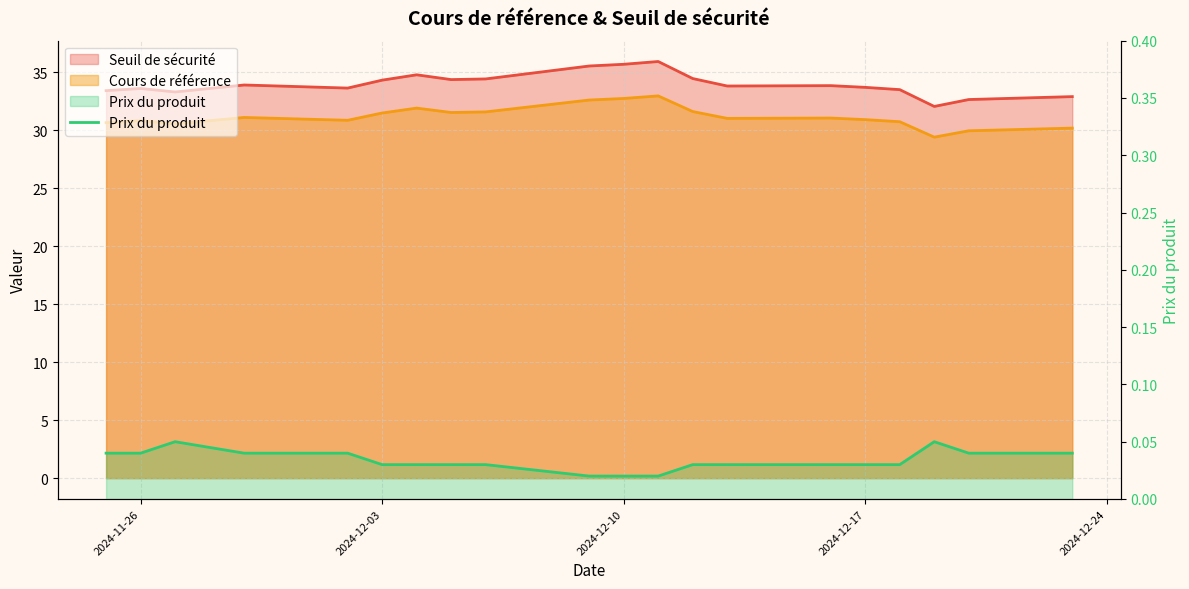

What is the sum of the values at 2024-11-26 and 2024-12-10?

0.1